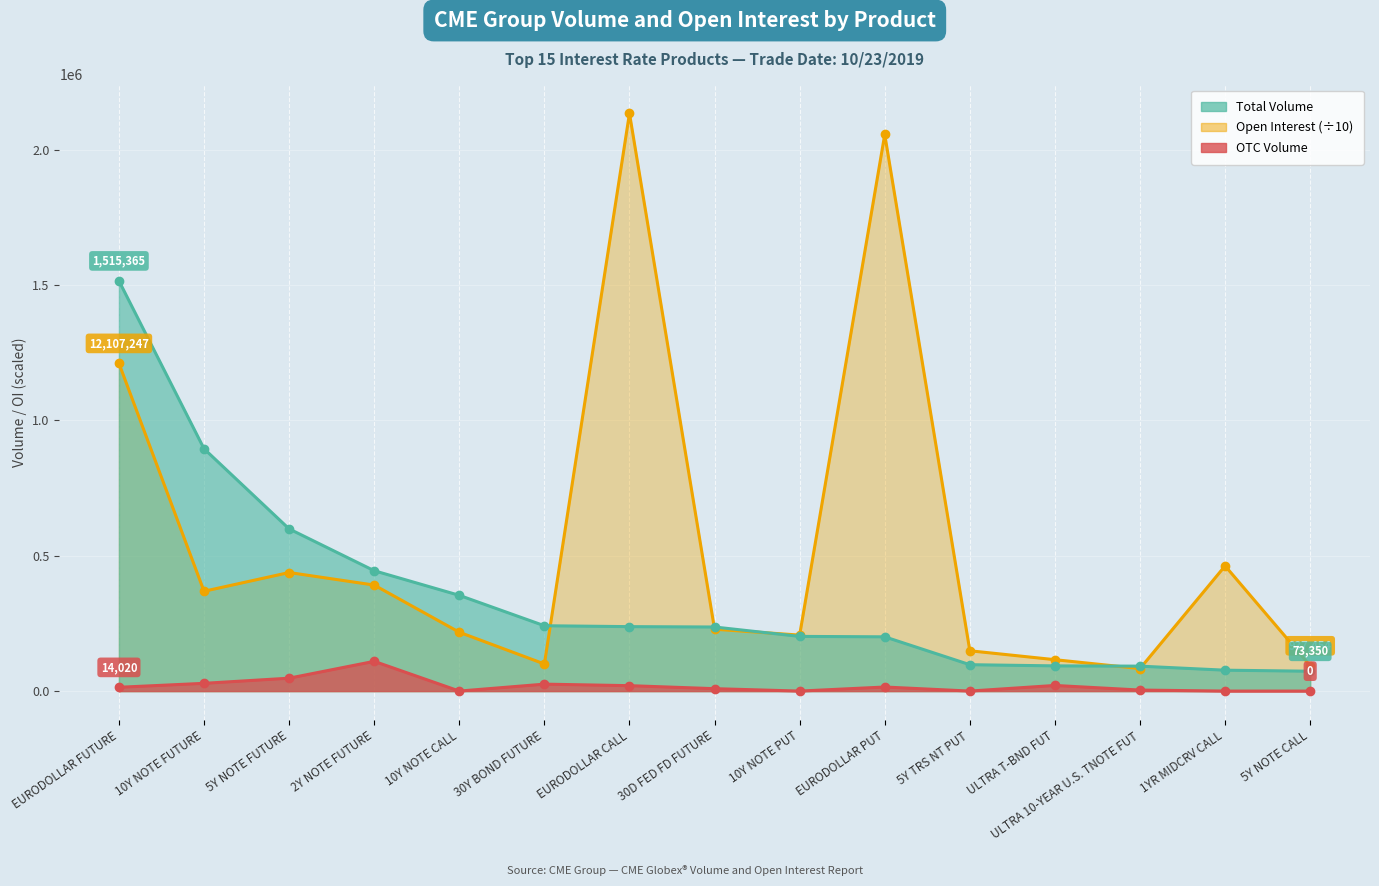

The value of Total Volume at ULTRA 10-YEAR U.S. TNOTE FUT is 92094.0. True or false?

True